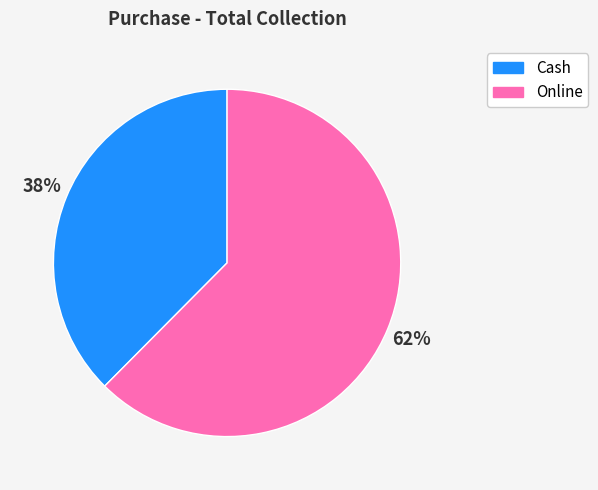

To the nearest percent, what is the combined percentage of Cash and Online?

100%